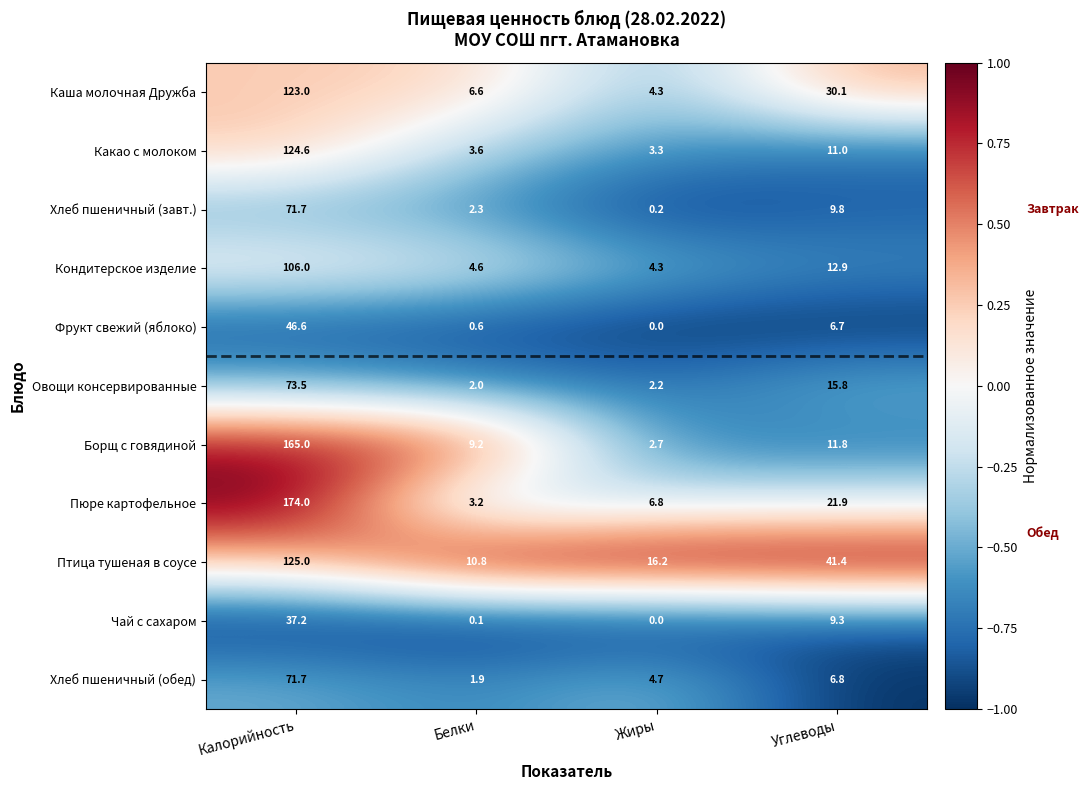

Is it true that Хлеб пшеничный (завт.) equals 2.3 at Белки?

True